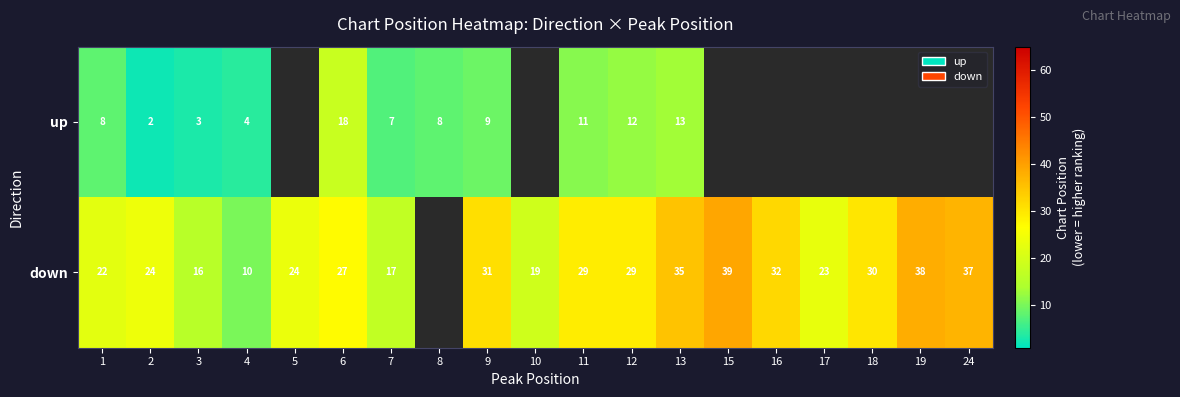

What is the difference between the down values at 18 and 4?

20